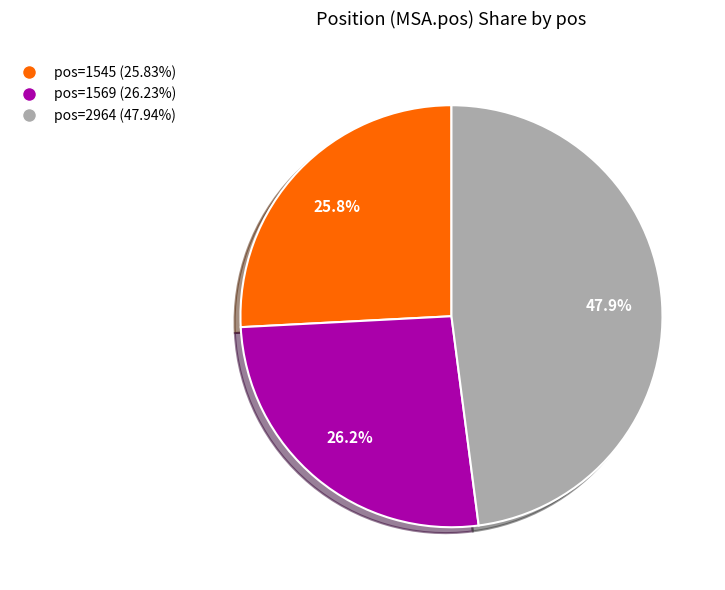

Does any single category account for the majority?

No